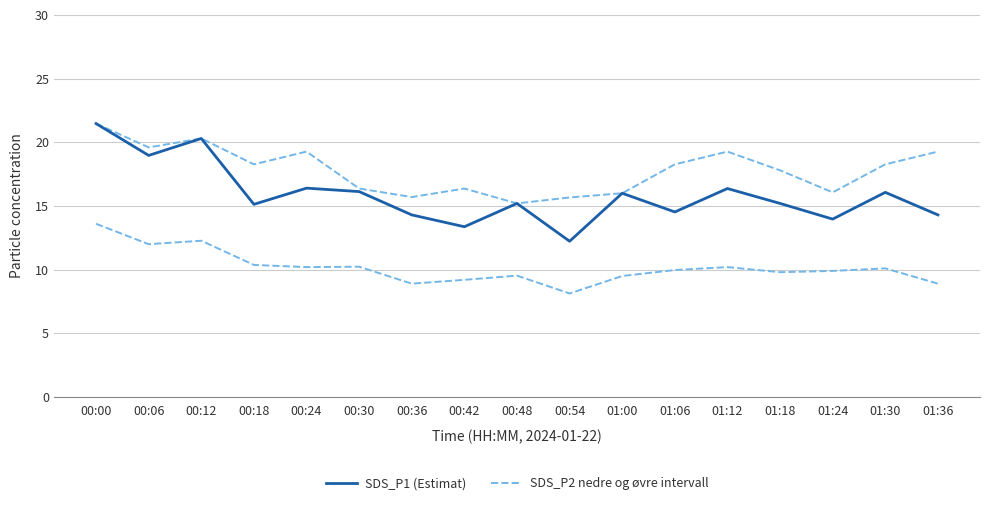

How many distinct data groups are displayed?

2